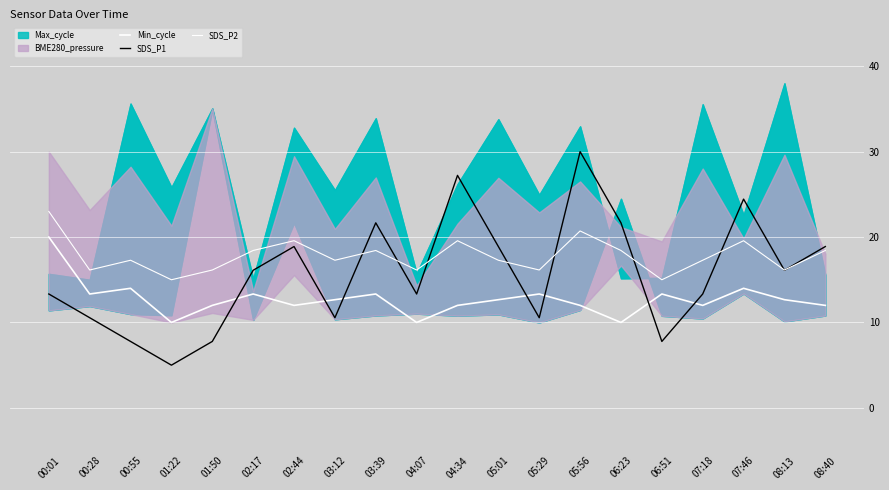

Where is the first local maximum for Min_cycle?

00:55